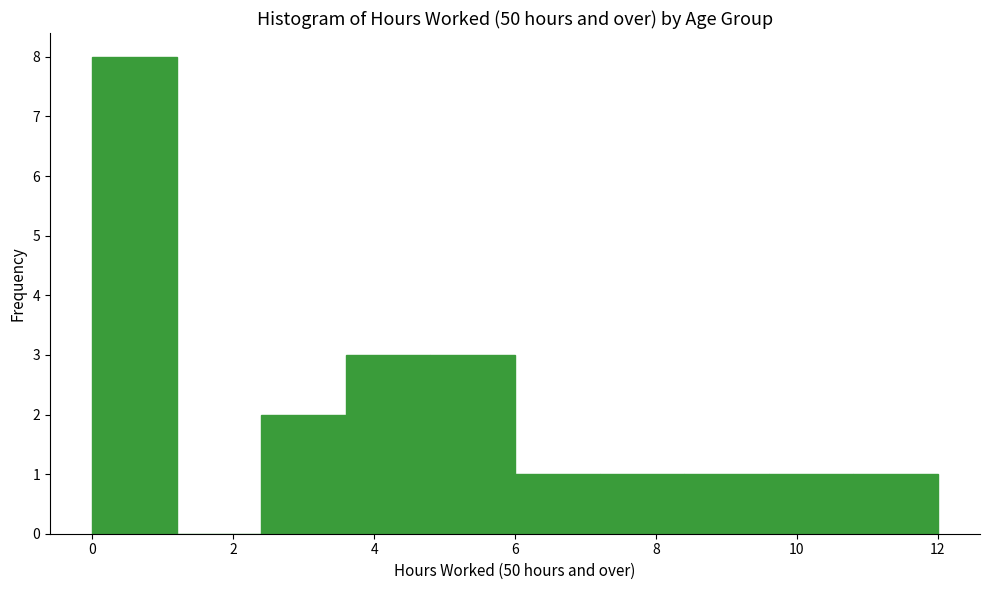

What is the height of the bar covering 6.0 to 7.2 on the x-axis? The values are not printed on the chart, so give them approximately, as read against the axis.

1